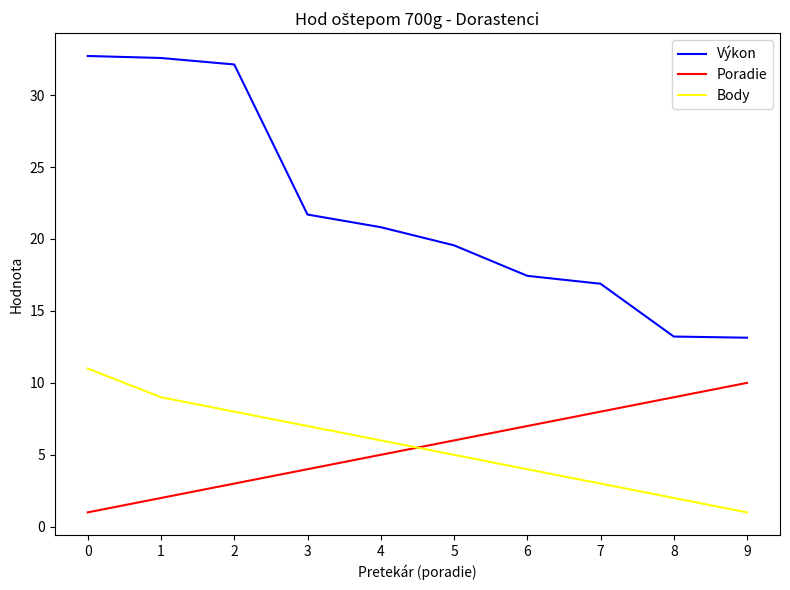

At 8, list the series in order from largest to smallest.

Výkon, Poradie, Body